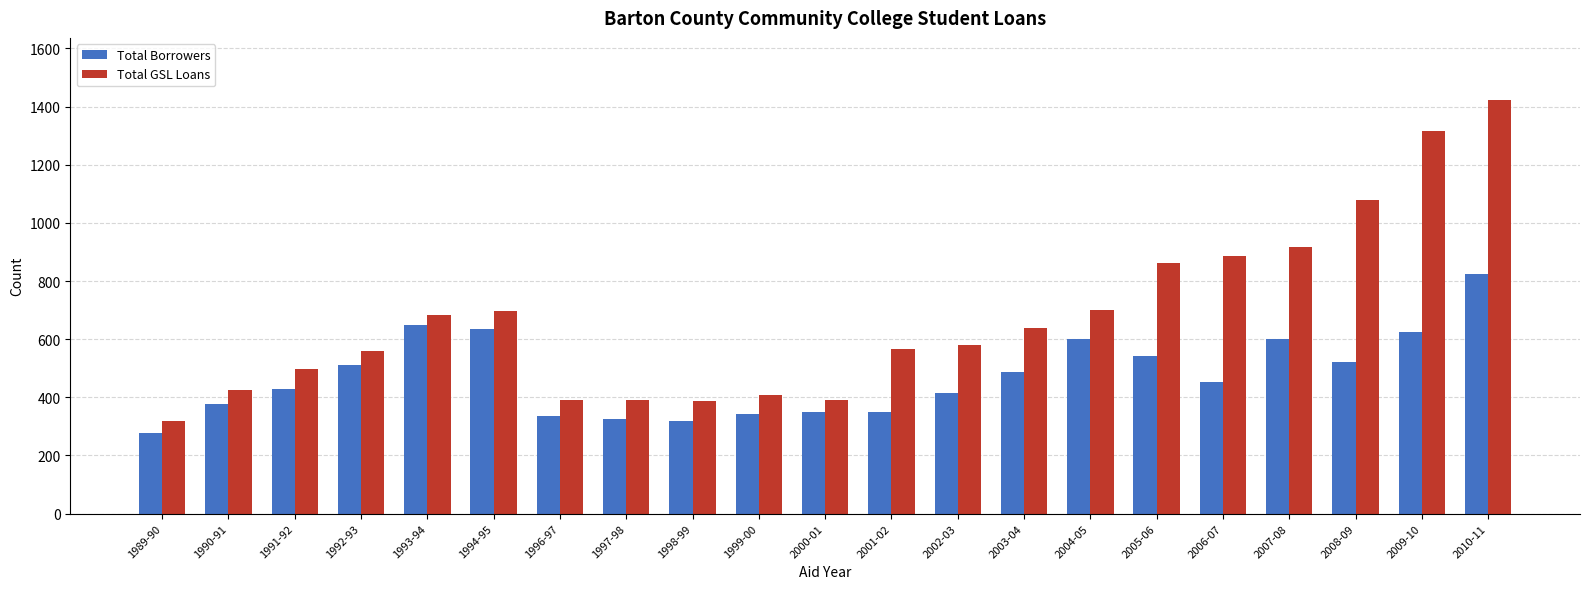

What are all the series names shown in the legend?

Total Borrowers, Total GSL Loans